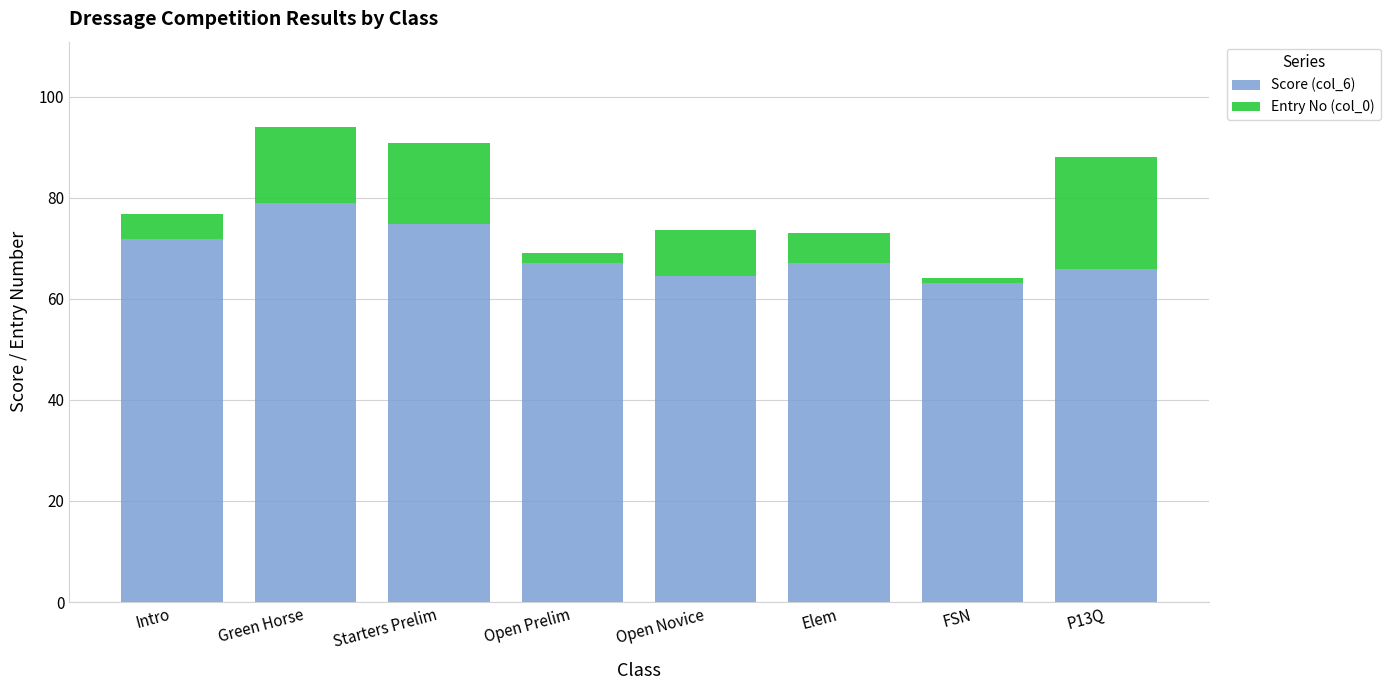

At which label does Score (col_6) first exceed 67?

Intro